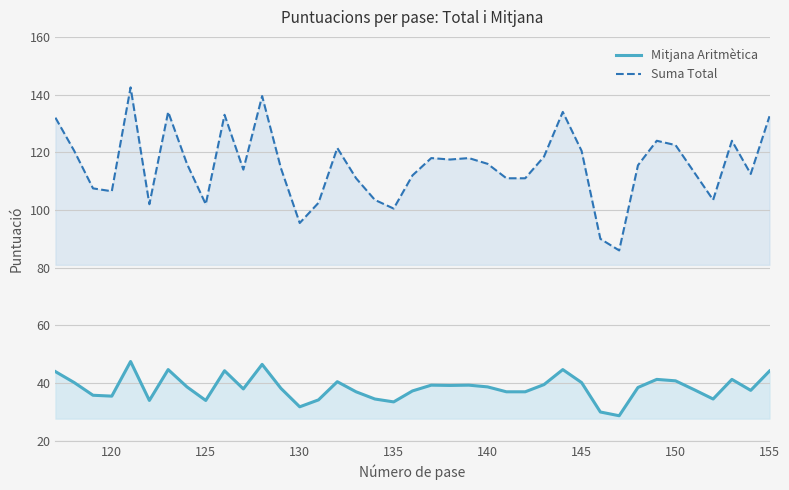

Reading right to left, extract all data points from this chart.

Mitjana Aritmètica: 44.2	37.5	41.3	34.5	37.7	40.8	41.3	38.5	28.7	30.0	40.2	44.7	39.5	37.0	37.0	38.7	39.3	39.2	39.3	37.3	33.5	34.5	37.0	40.5	34.2	31.8	38.2	46.5	38.0	44.3	34.0	38.7	44.7	34.0	47.5	35.5	35.8	40.2	44.0
Suma Total: 132.5	112.5	124.0	103.5	113.0	122.5	124.0	115.5	86.0	90.0	120.5	134.0	118.5	111.0	111.0	116.0	118.0	117.5	118.0	112.0	100.5	103.5	111.0	121.5	102.5	95.5	114.5	139.5	114.0	133.0	102.0	116.0	134.0	102.0	142.5	106.5	107.5	120.5	132.0